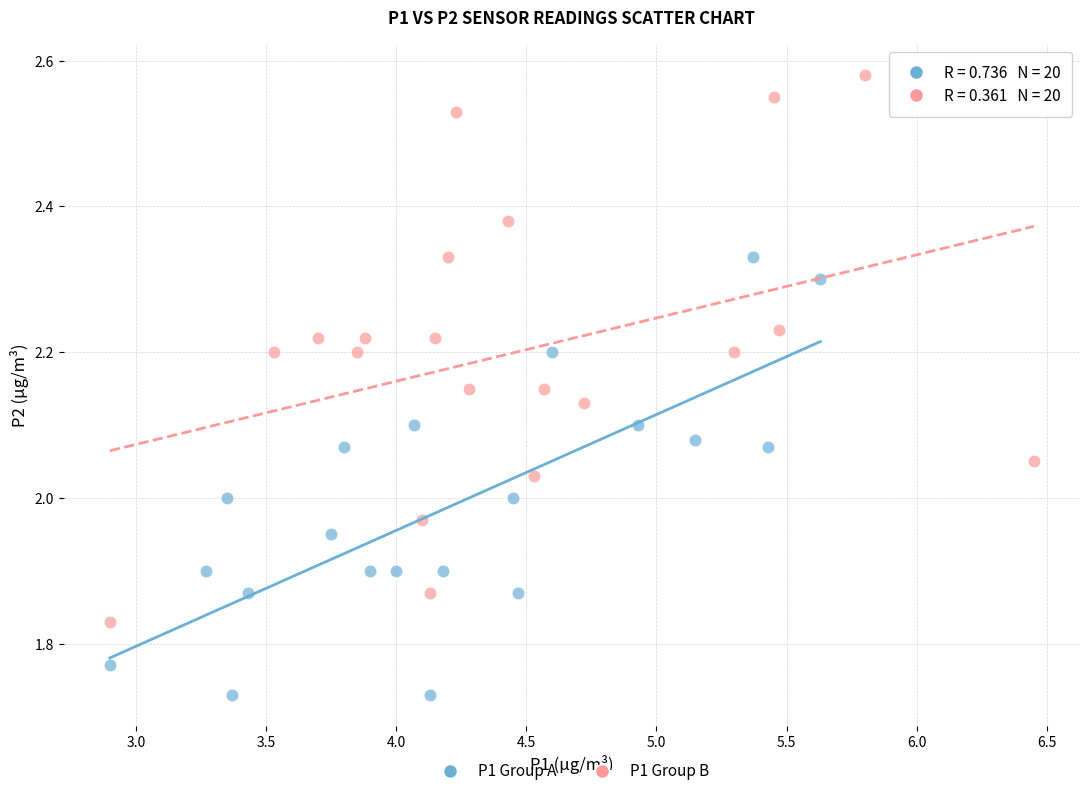

What are all the series names shown in the legend?

P1 Group A, P1 Group B